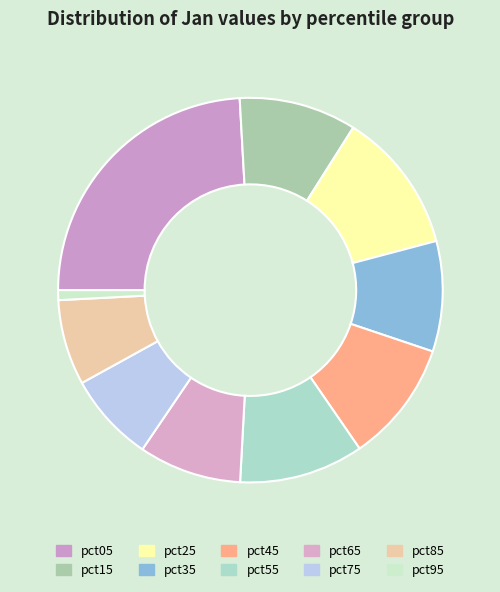

How many segments does this pie chart have?

10